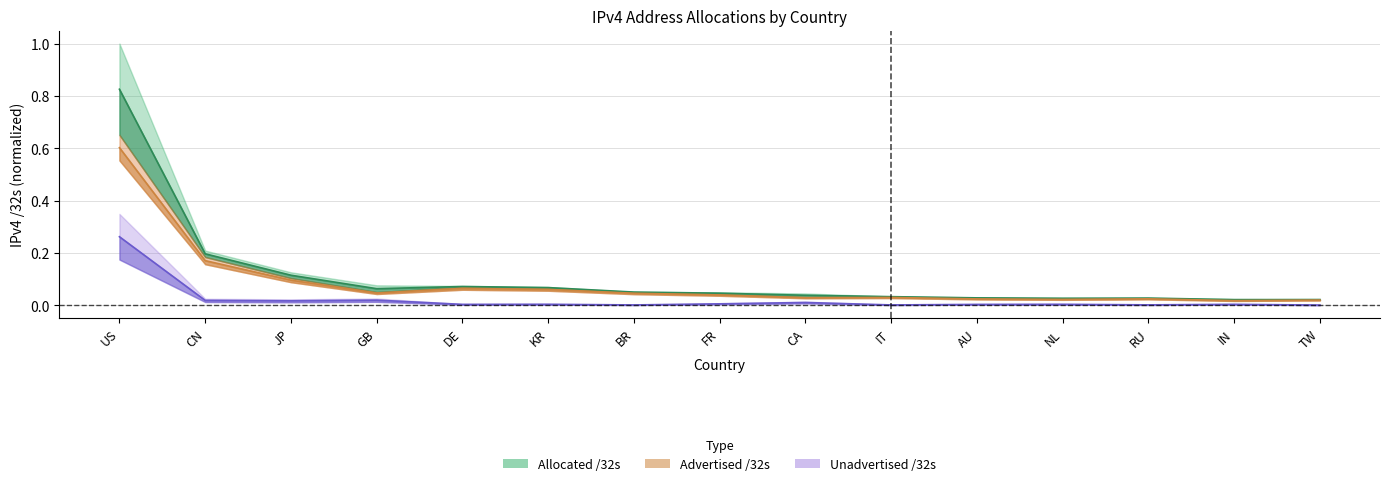

What is the maximum value for Allocated /32s?

0.8